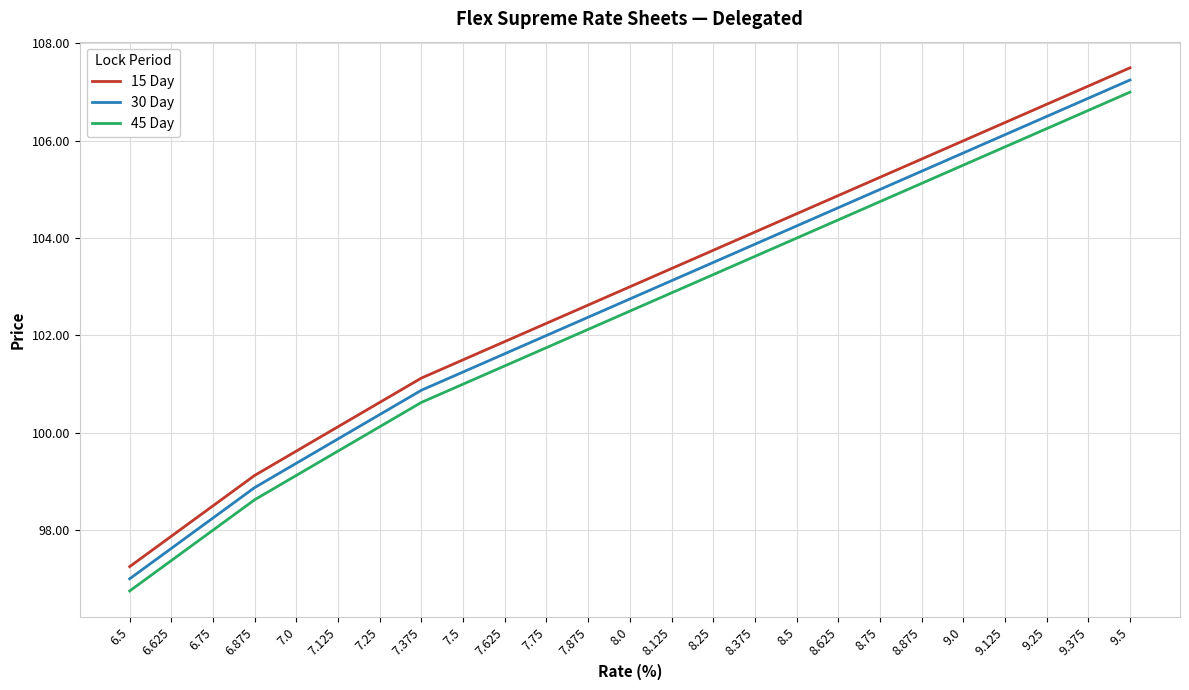

Is it true that 15 Day equals 163.5 at 9.25?

False